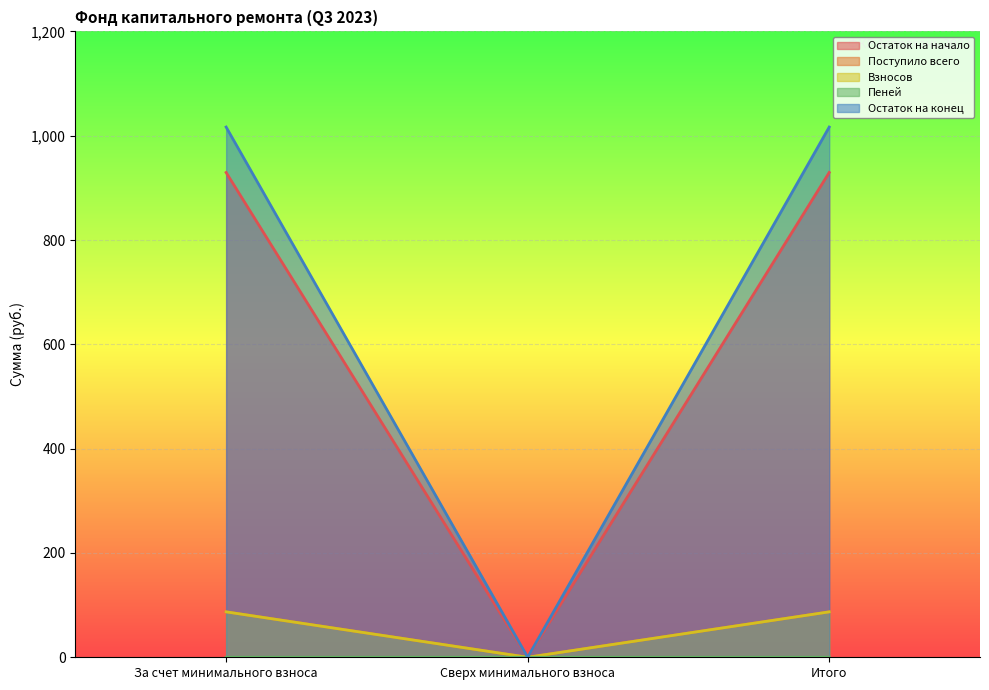

What is the sum of all Взносов values?

174.2